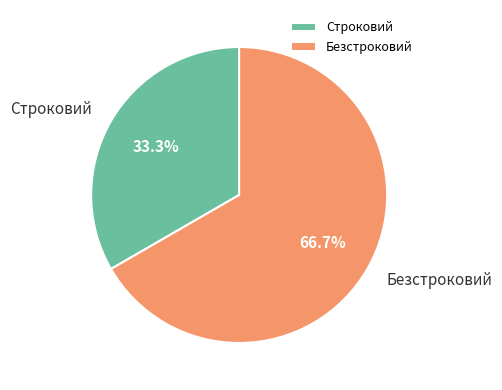

What percentage is the Строковий slice, to the nearest percent?

33%